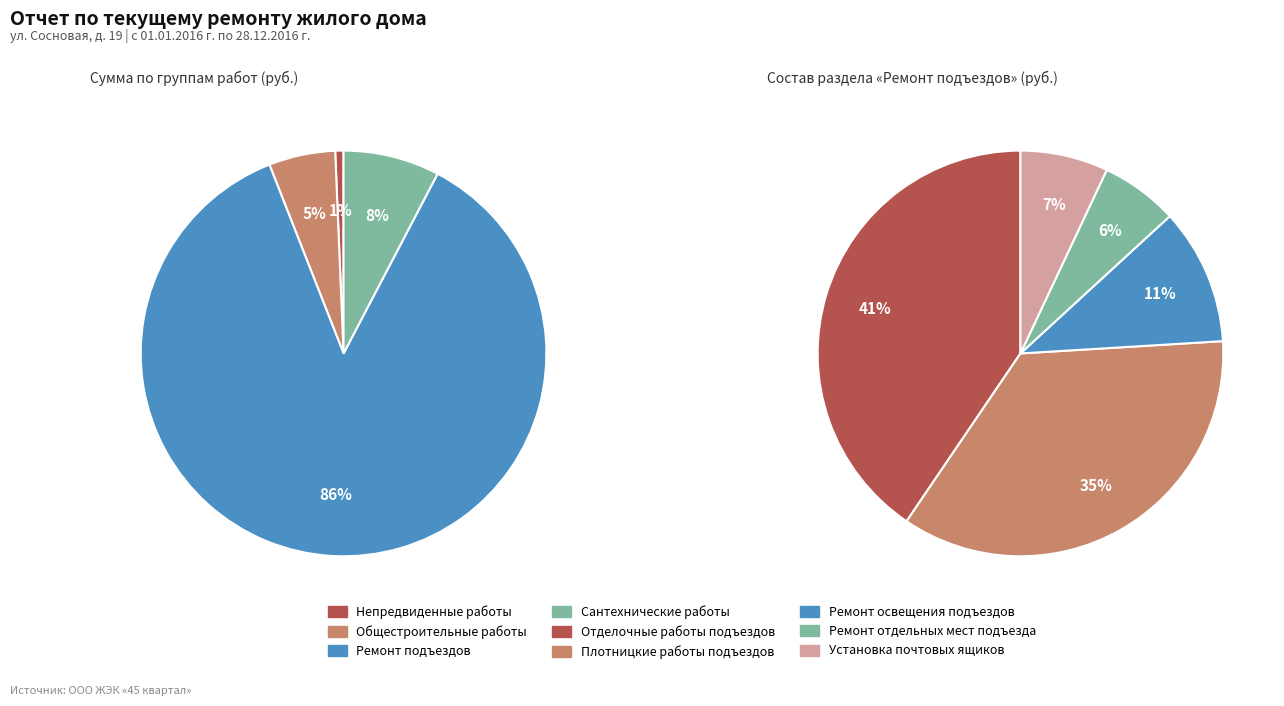

Rank the categories by value from lowest to highest.

Непредвиденные работы, Общестроительные работы, Сантехнические работы, Ремонт подъездов